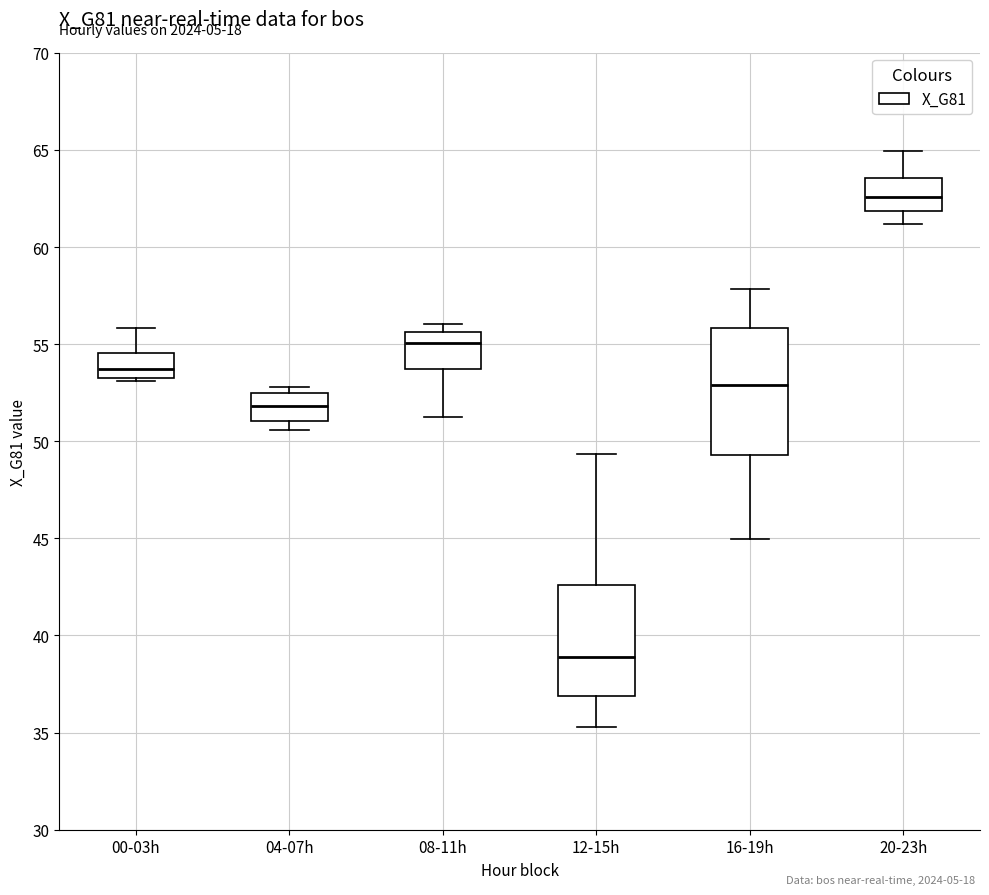

Which box has the lowest median line?

12-15h